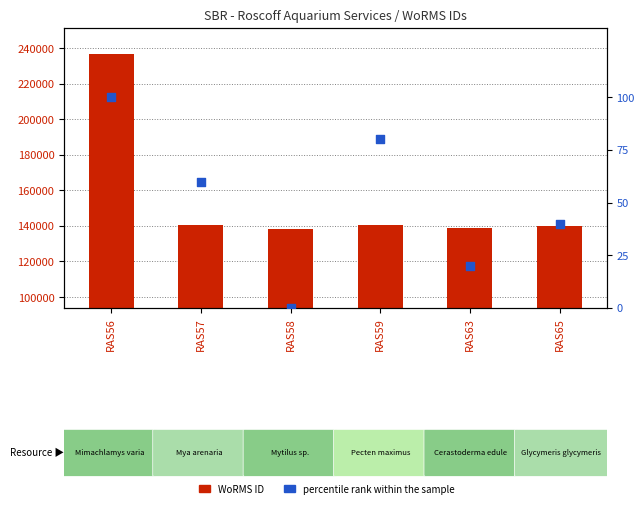

What is the total value across all series at RAS57?

140490